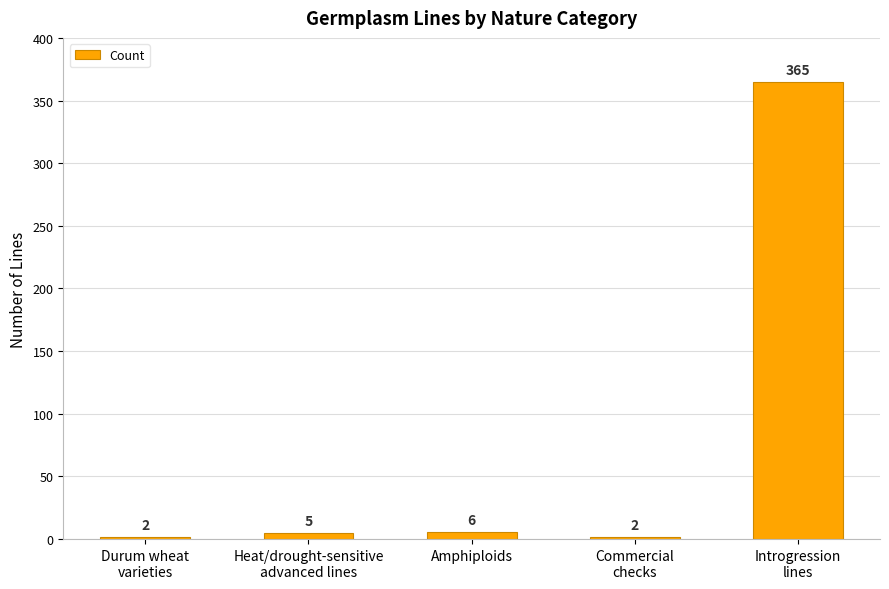

Where is the data nearest to the value 183?

Amphiploids